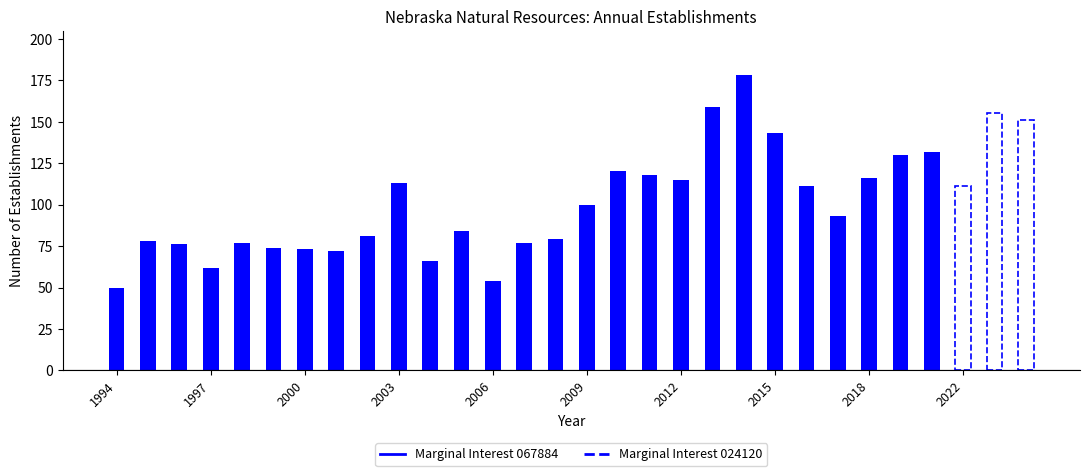

Read the value at 2006, to the nearest 50.

50